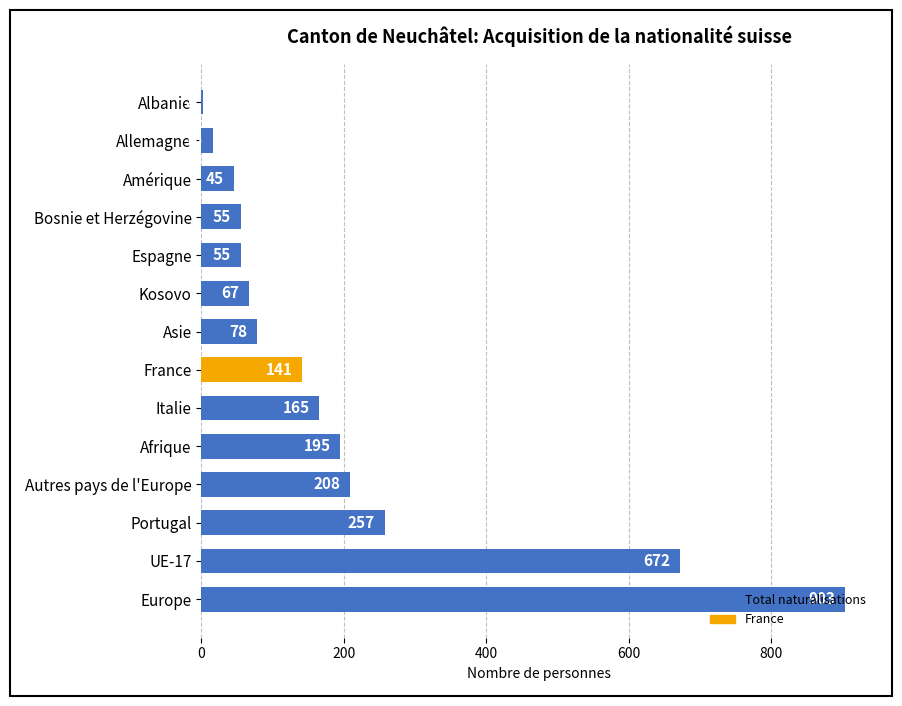

What is the greatest value displayed?

903